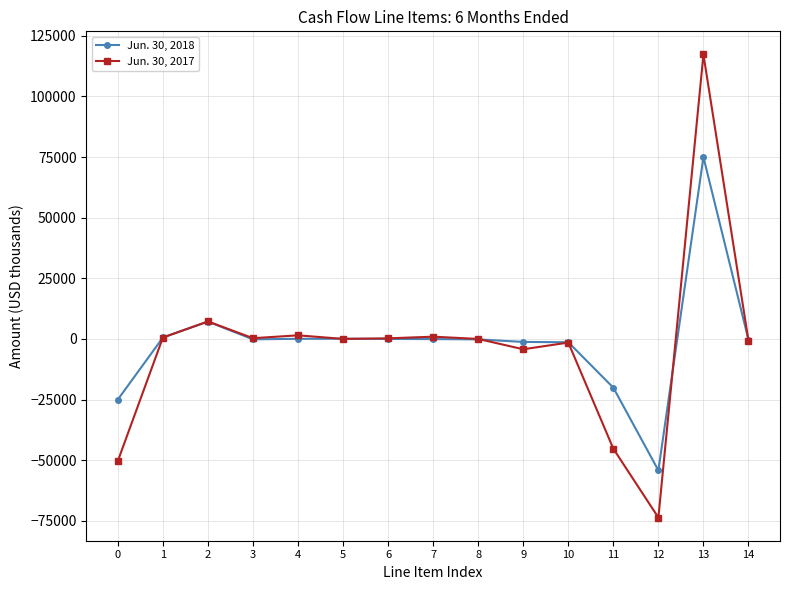

Rank the series by their maximum value, from lowest to highest.

Jun. 30, 2018, Jun. 30, 2017